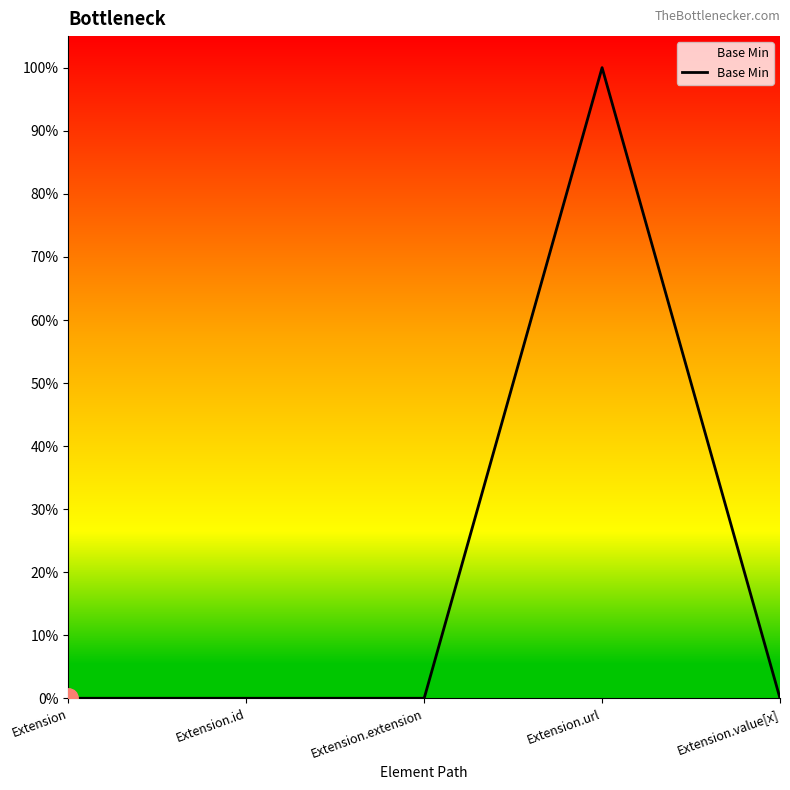

What is the sum of all values?

1